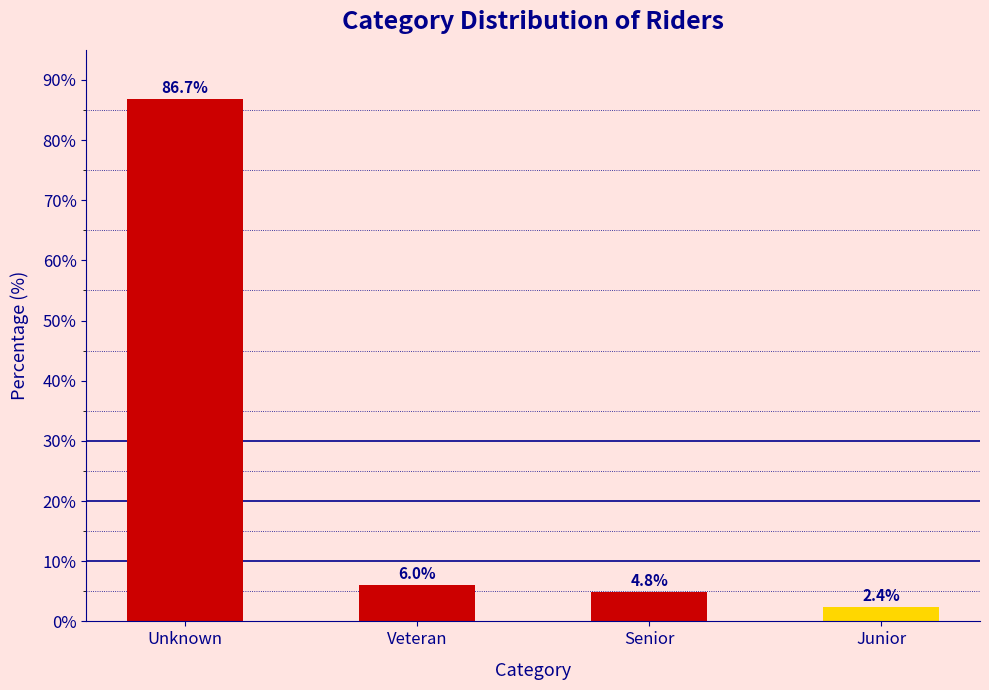

Reading left to right, extract all data points from this chart.

86.7	6.0	4.8	2.4